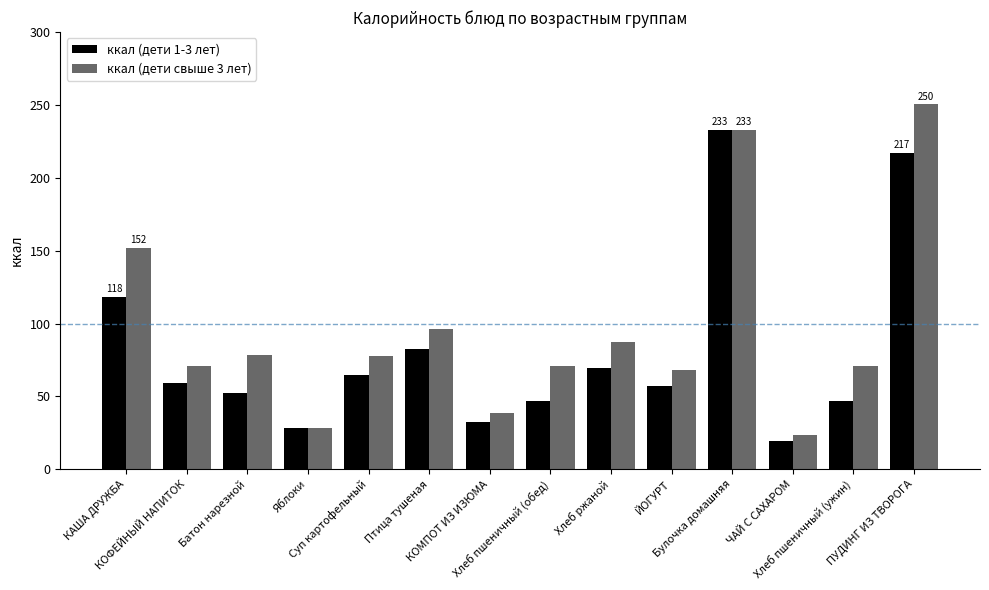

Which series has the largest total across all categories?

ккал (дети свыше 3 лет)